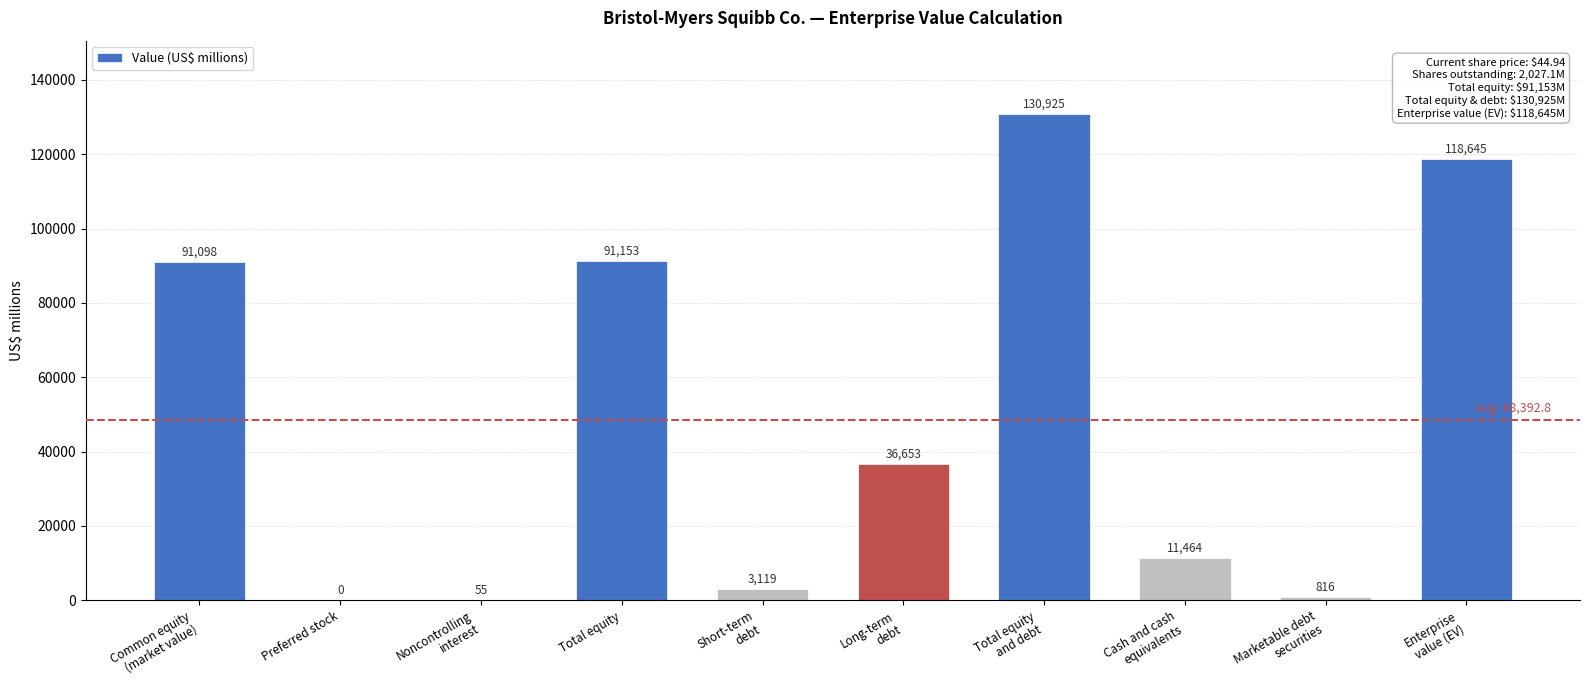

What is the sum of all values?

483928